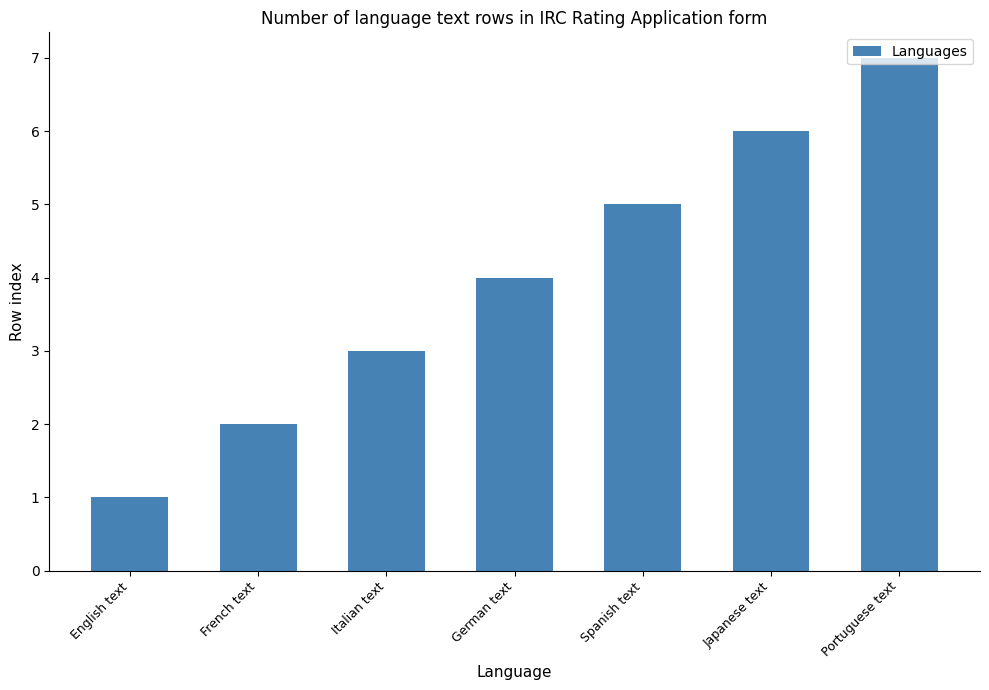

Is it true that the value at Italian text is 5?

False